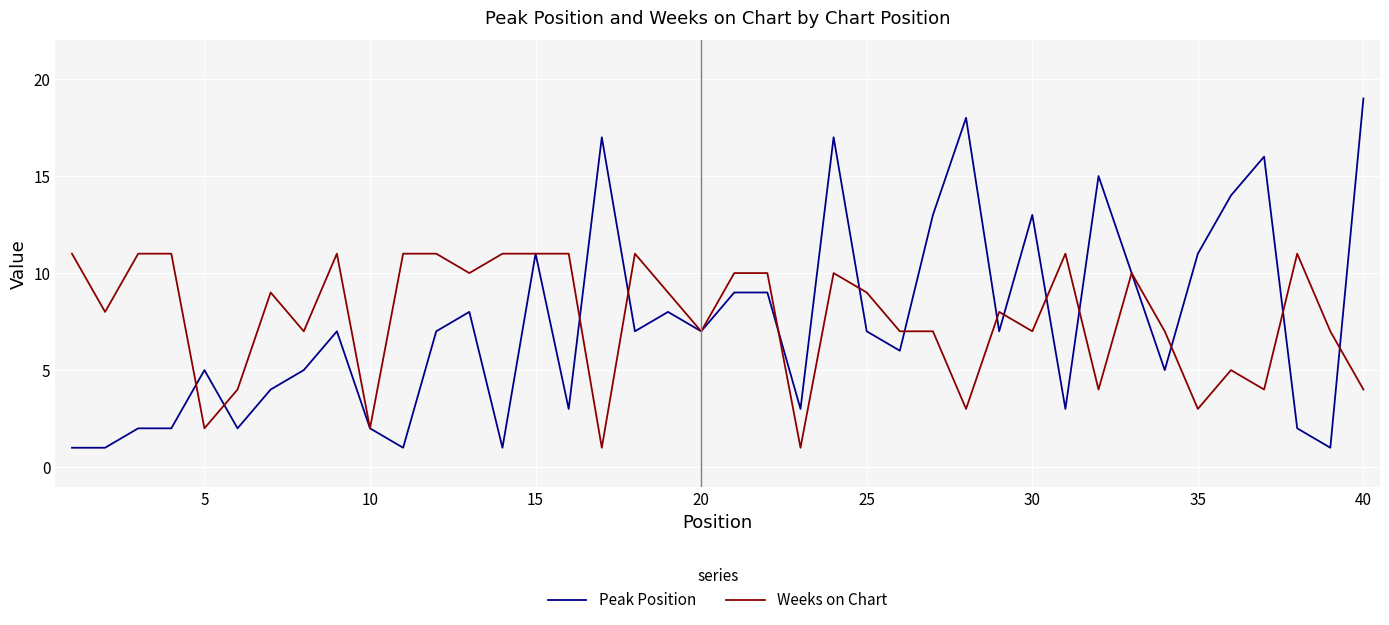

What is the highest value of the Weeks on Chart series?

11